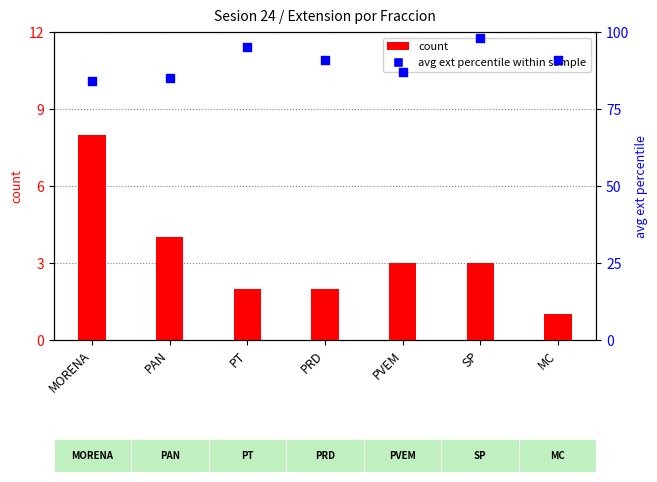

Which series contains the lowest Y value?

count